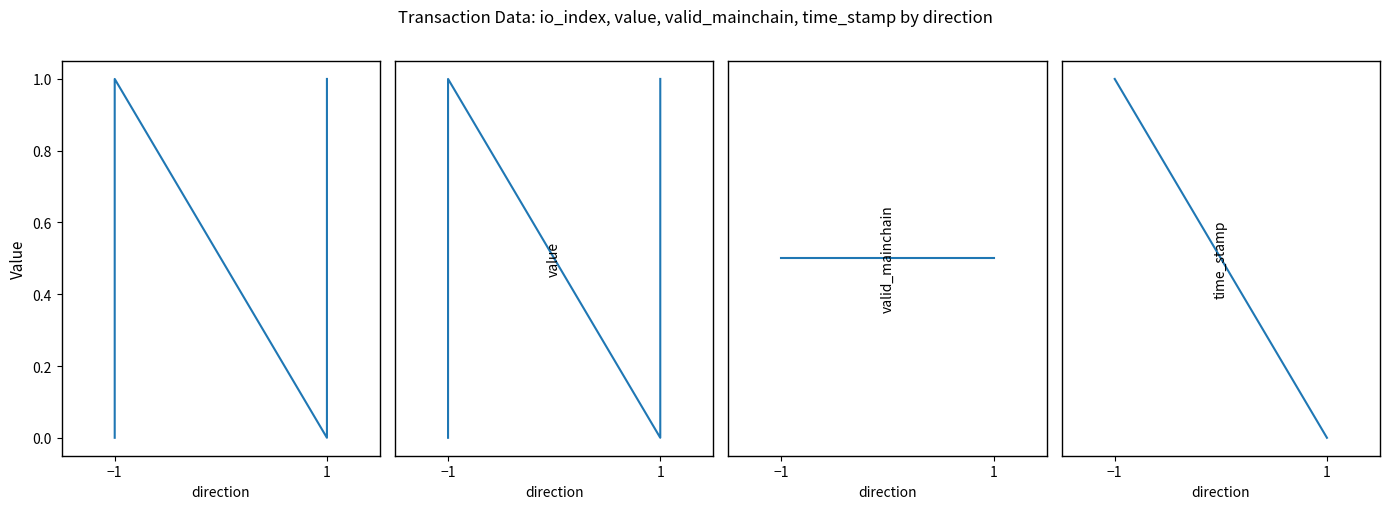

Reading left to right, transcribe all the data shown in this chart.

io_index: 0.0	1.0	0.0	1.0
value: 0.1	40.0	0.1	40.0
valid_mainchain: 1.0	1.0	1.0	1.0
time_stamp: 1571600411.0	1571600411.0	1571600345.0	1571600345.0